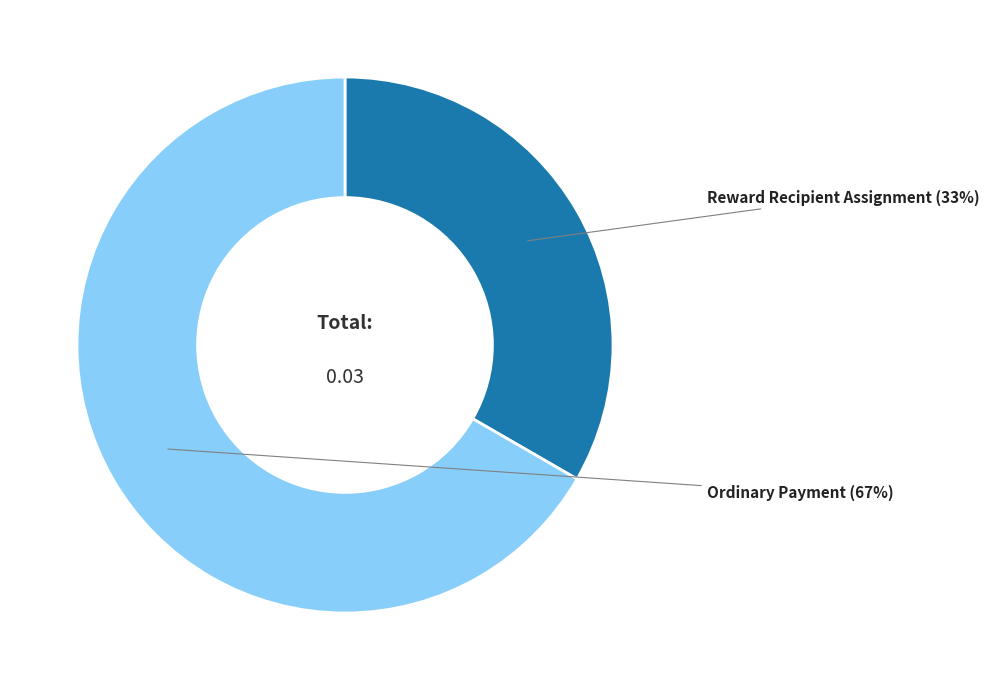

Is there a majority slice in this chart?

Yes